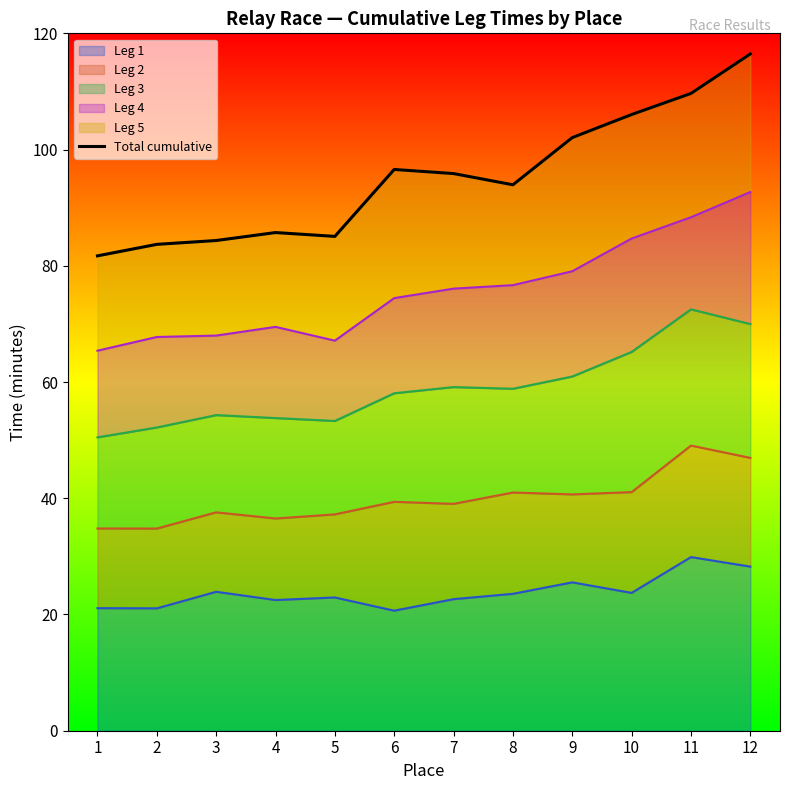

What is the difference between the maximum and minimum values?

34.7